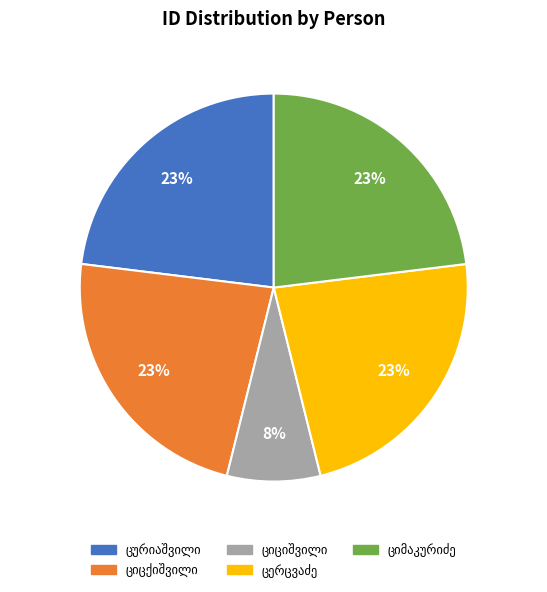

Does any single category account for the majority?

No